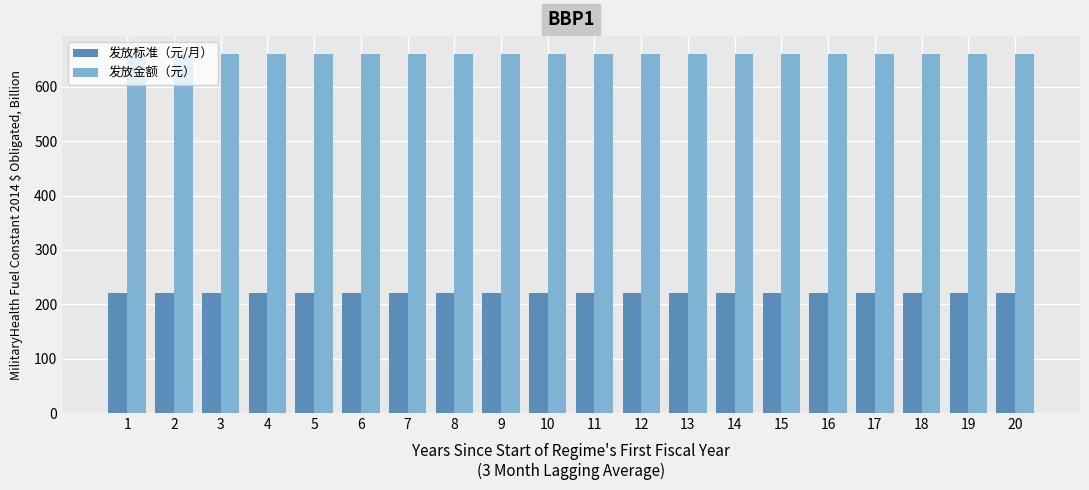

What is the minimum value shown in the chart?

220